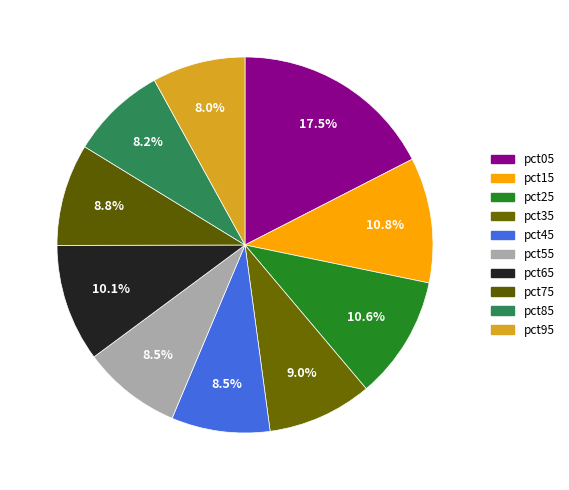

How many segments does this pie chart have?

10